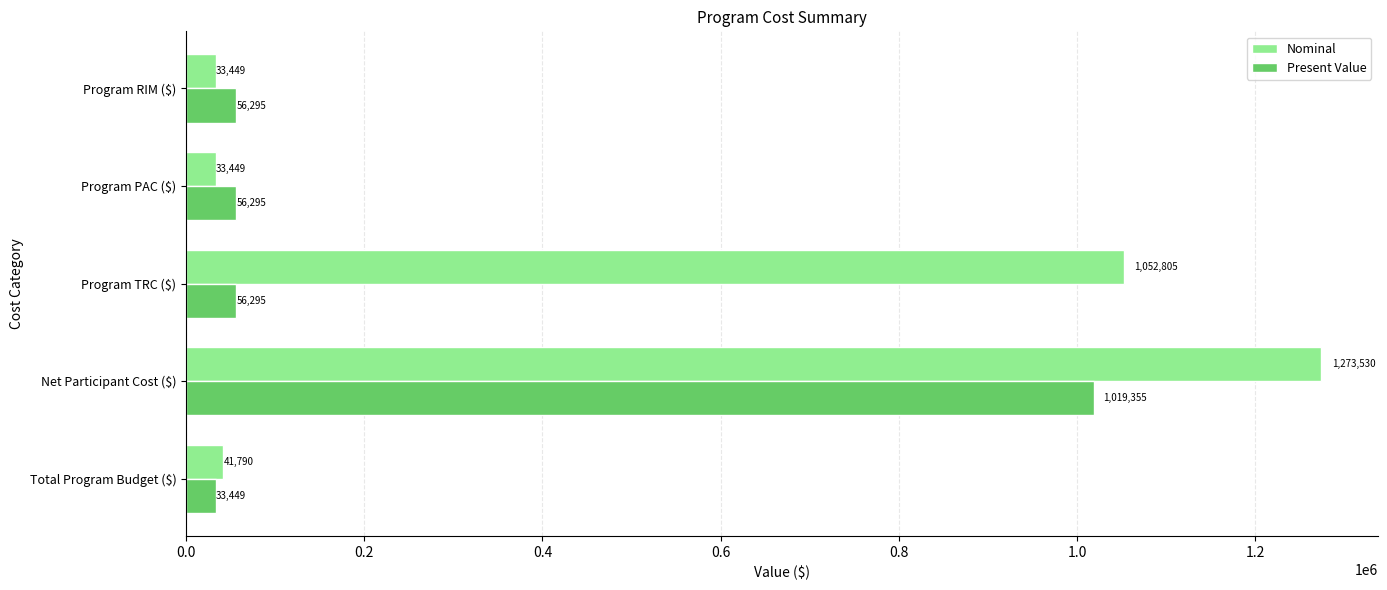

At Program TRC ($), list the series in order from largest to smallest.

Nominal, Present Value